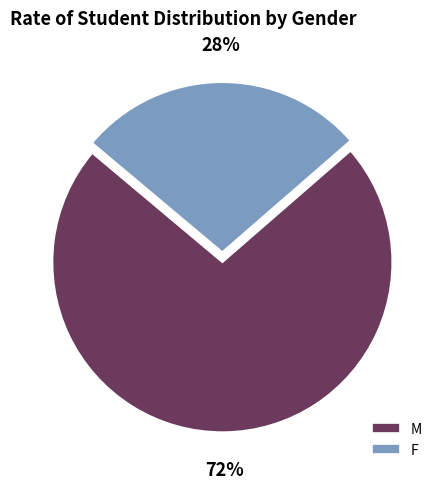

Combined, do M and F account for over 50%?

Yes